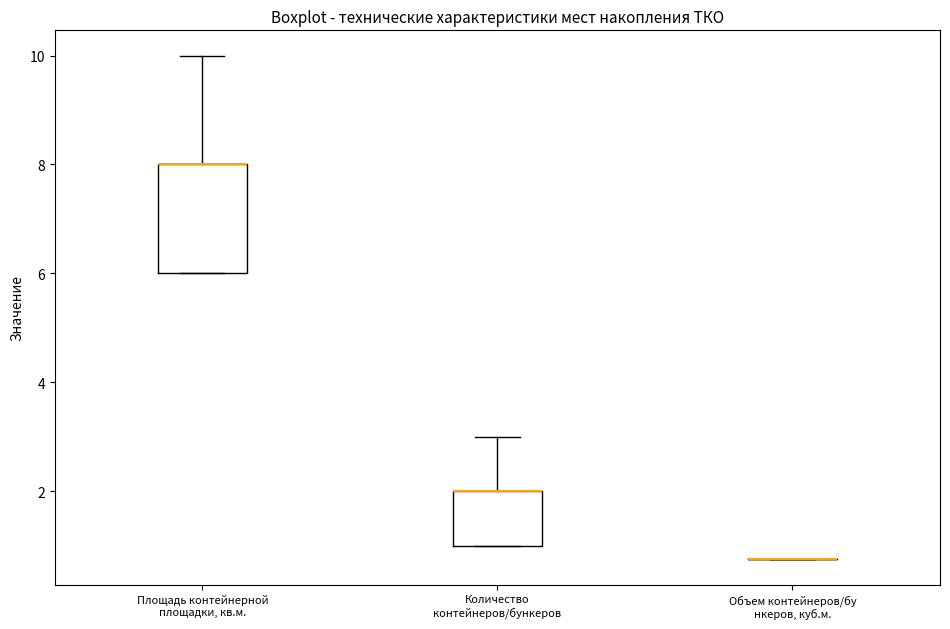

Reading left to right, transcribe this box plot: for each box, give where its median line is, the range the box spans, and where its two whiskers end, as read against the y-axis. The values are not printed on the chart, so give them approximately, as read against the axis.

Площадь контейнерной площадки, кв.м.: median 8.0 (drawn on the box's upper edge), box 6.0 to 8.0, whiskers 6.0 to 10.0
Количество контейнеров/бункеров: median 2.0 (drawn on the box's upper edge), box 1.0 to 2.0, whiskers 1.0 to 3.0
Объем контейнеров/бу нкеров, куб.м.: box collapsed to a line at 0.8, whiskers 0.8 to 0.8